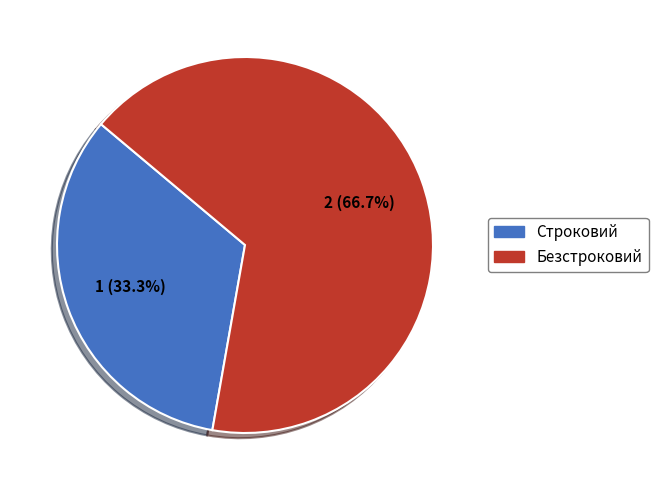

Which slice represents more than half of the pie?

Безстроковий